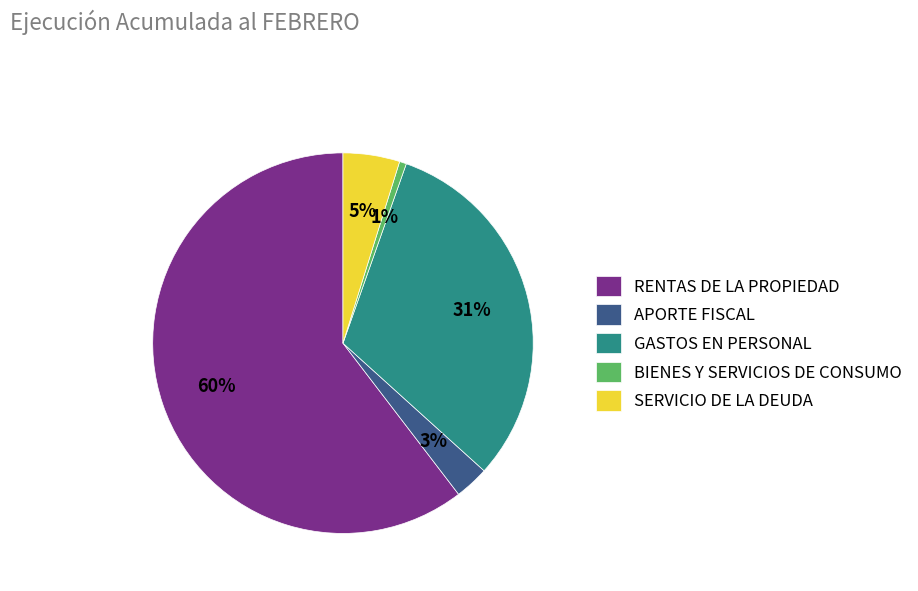

The BIENES Y SERVICIOS DE CONSUMO slice represents 1% of the pie. True or false?

True